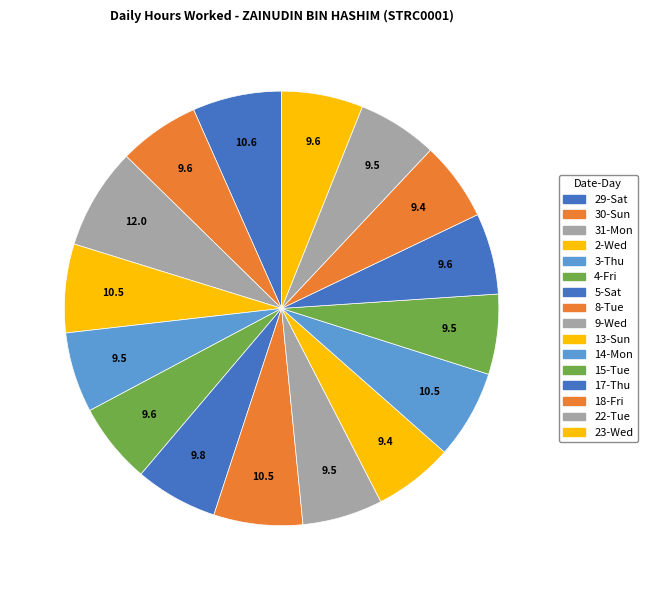

True or false: 3-Thu accounts for 1% of the total.

False